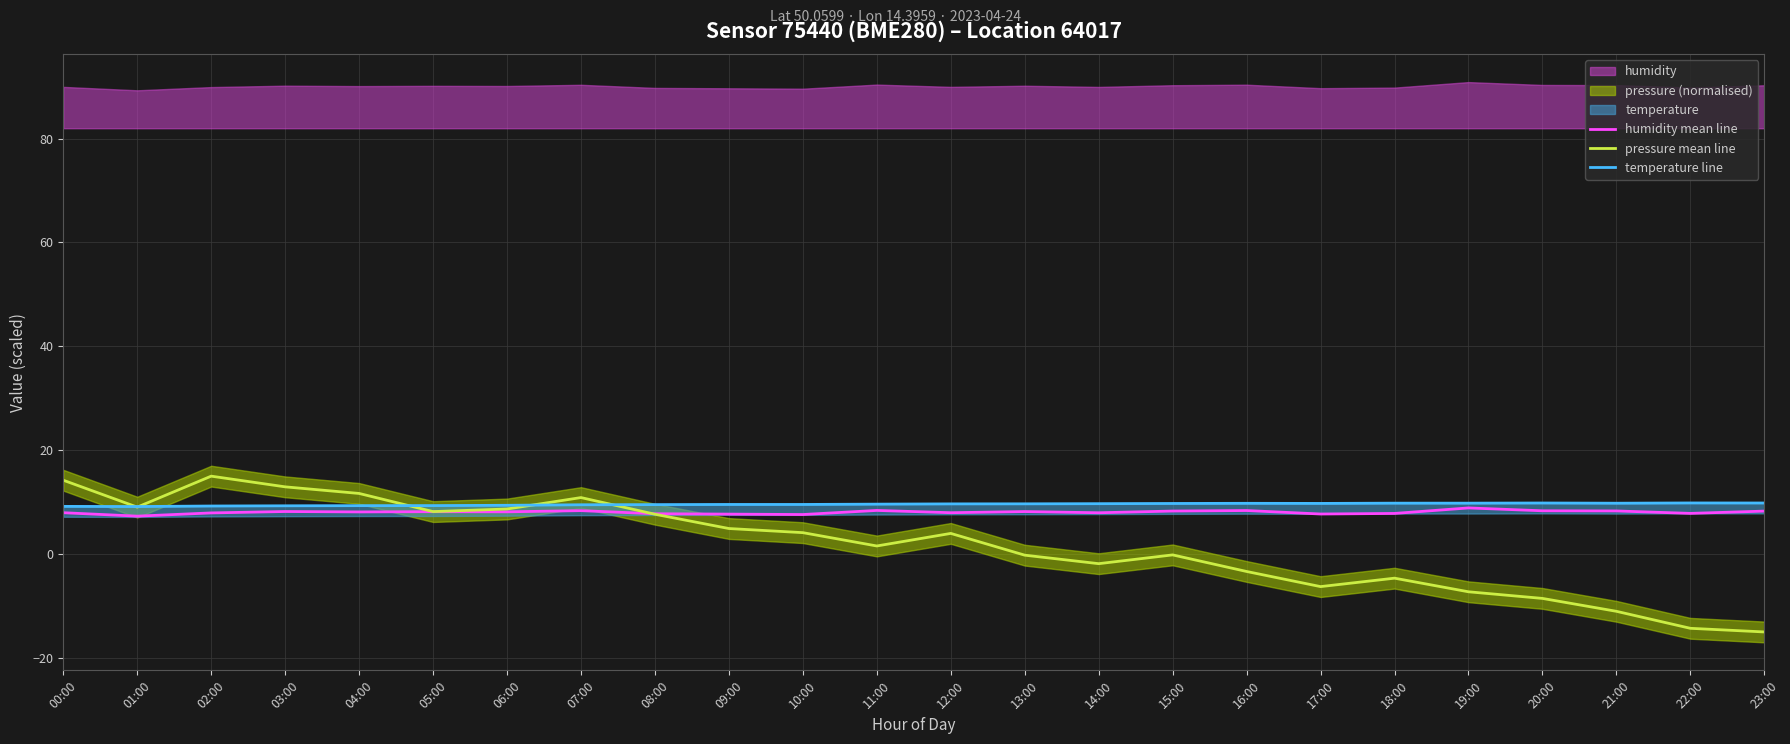

At which label does humidity mean line first exceed 8?

03:00